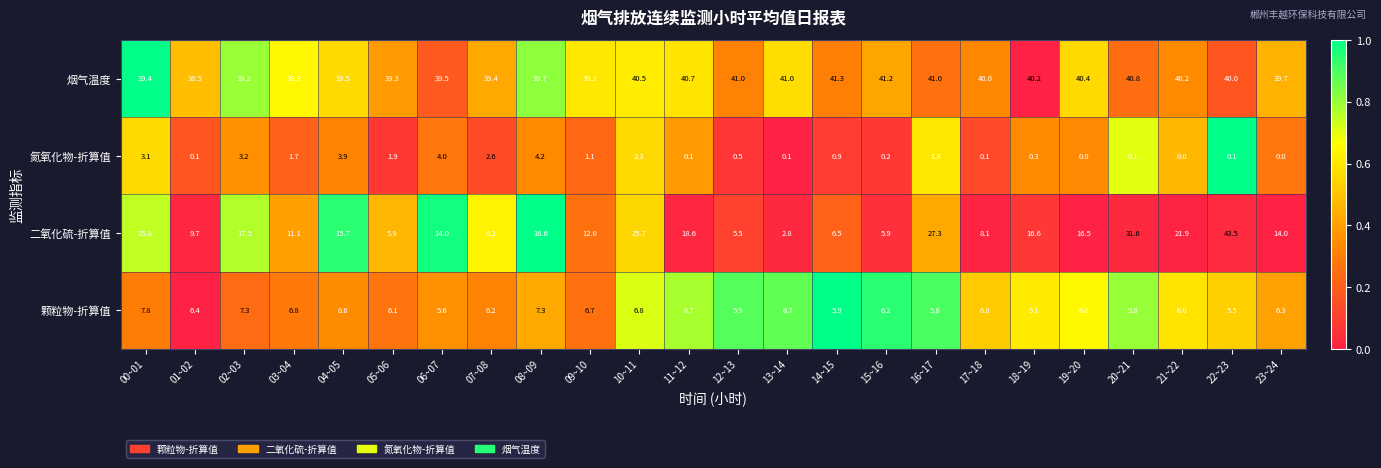

What is the greatest value displayed?

43.5